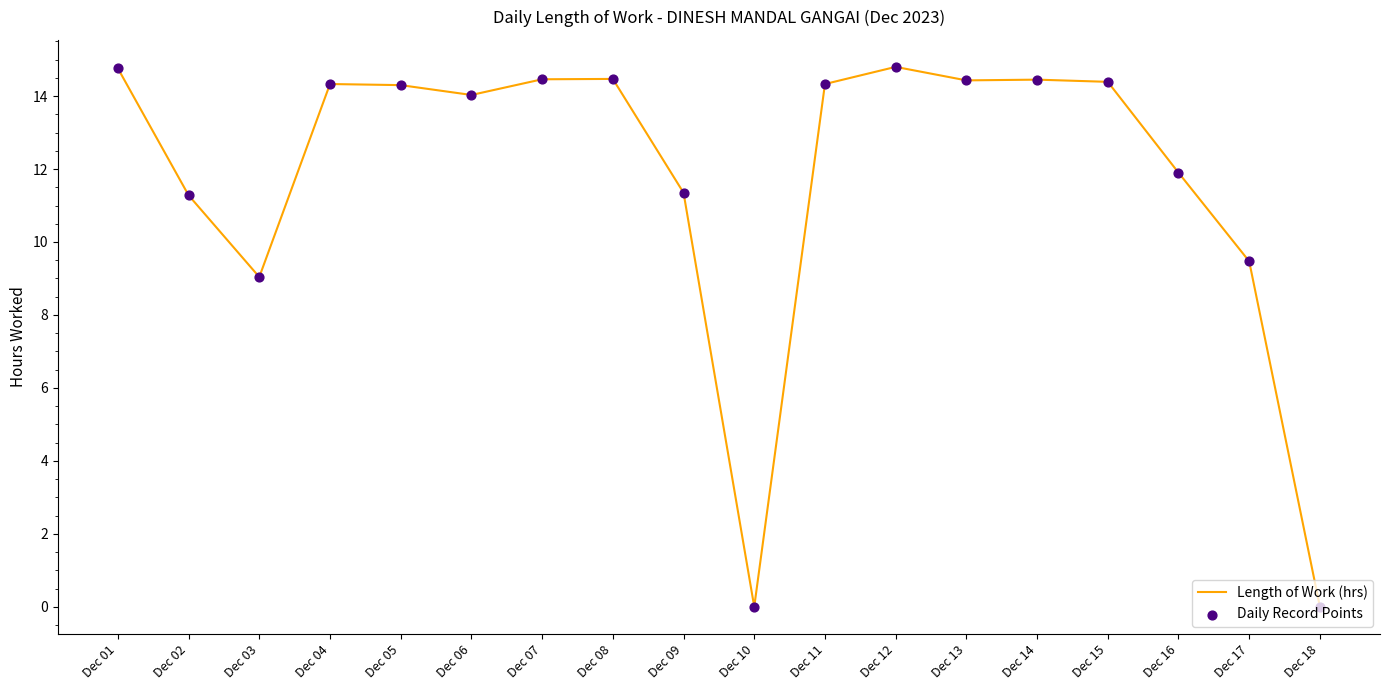

Approximately how many times larger is the value at Dec 05 compared to Dec 04?

1.0